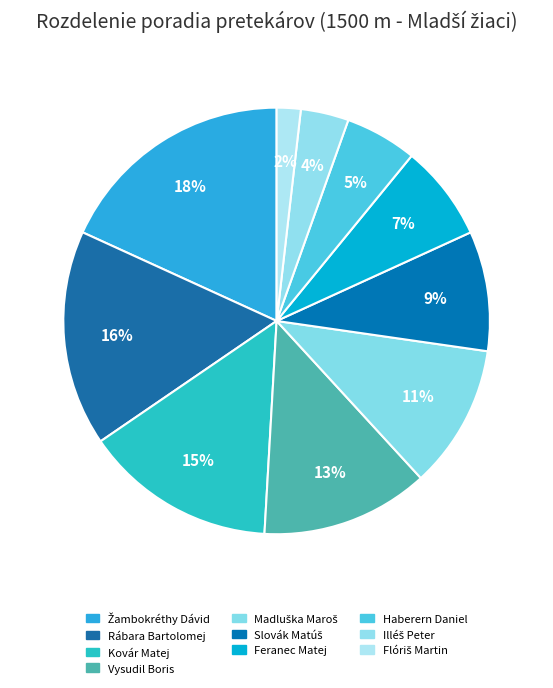

How many slices are in this pie chart?

10